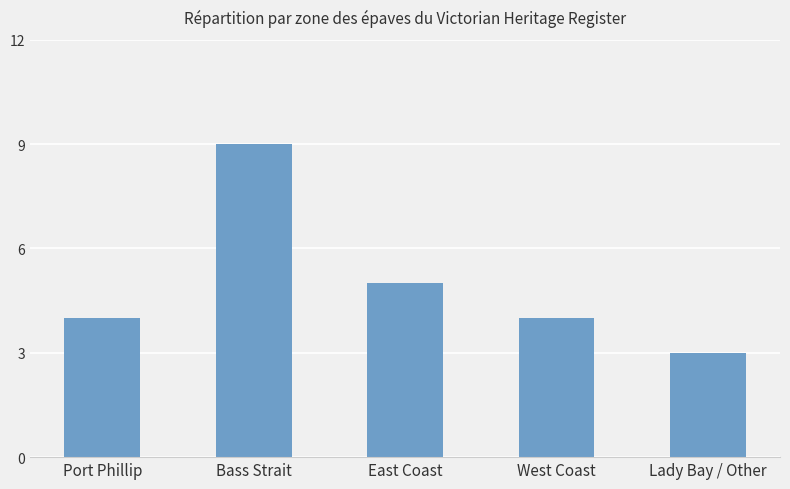

Are the bars grouped side by side (vs. stacked)?

No